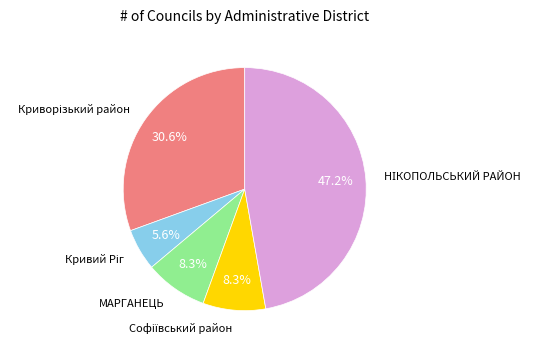

To the nearest percent, what is the average slice percentage?

20%